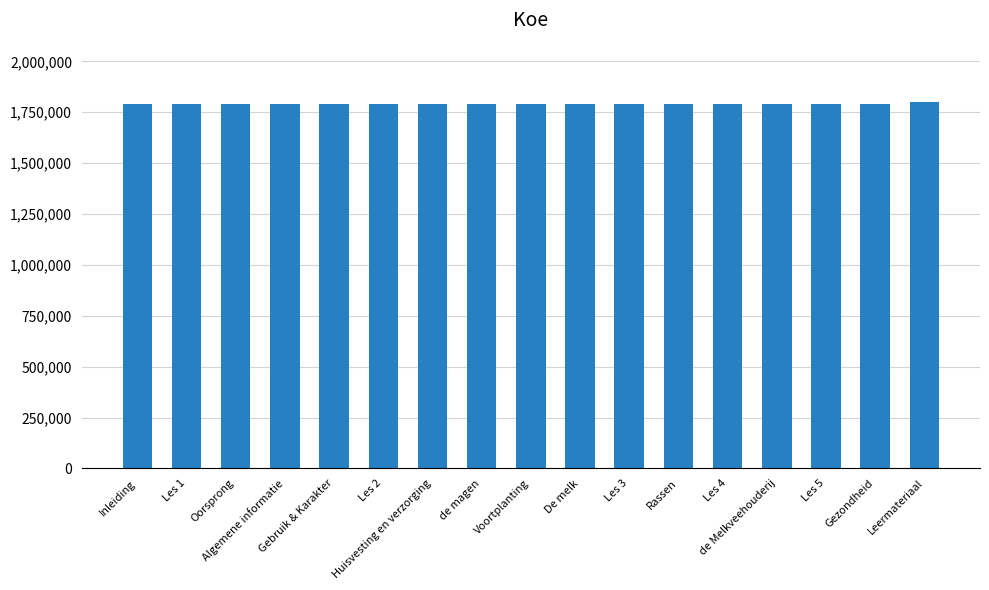

What is the value of the 1st bar from the left?

1792881